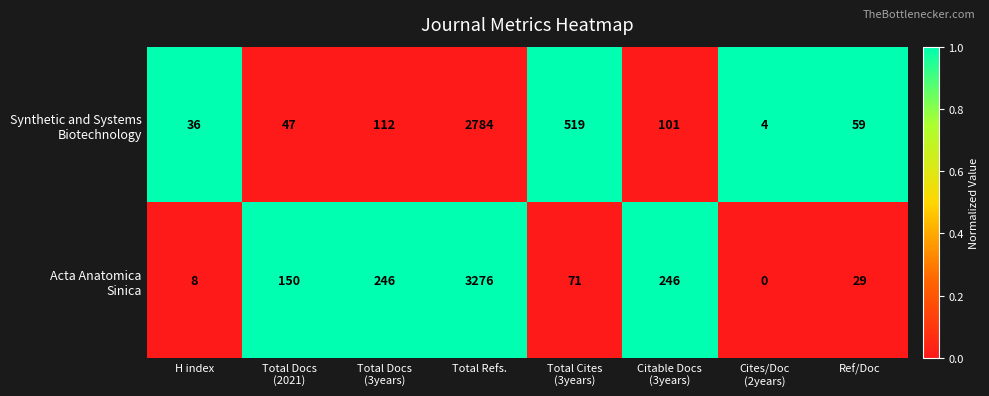

At how many categories does at least one series exceed 0?

8